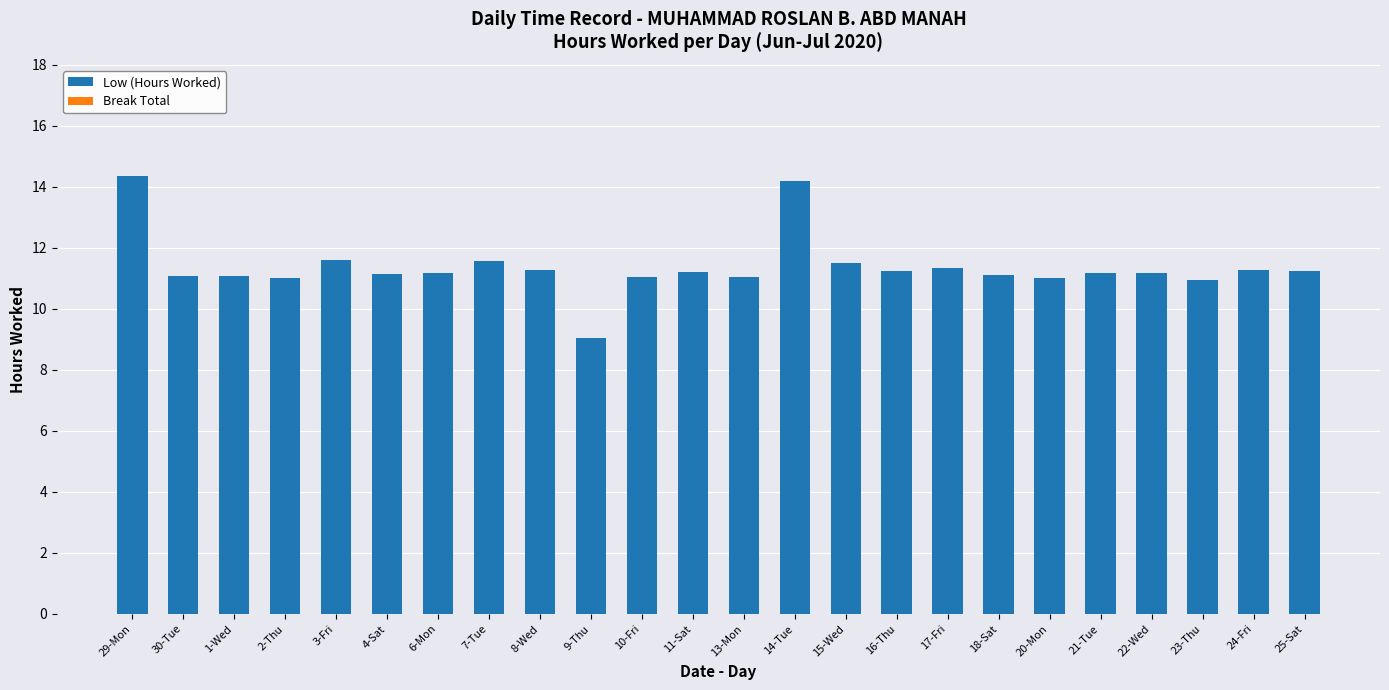

What is the sum of all values?

272.8